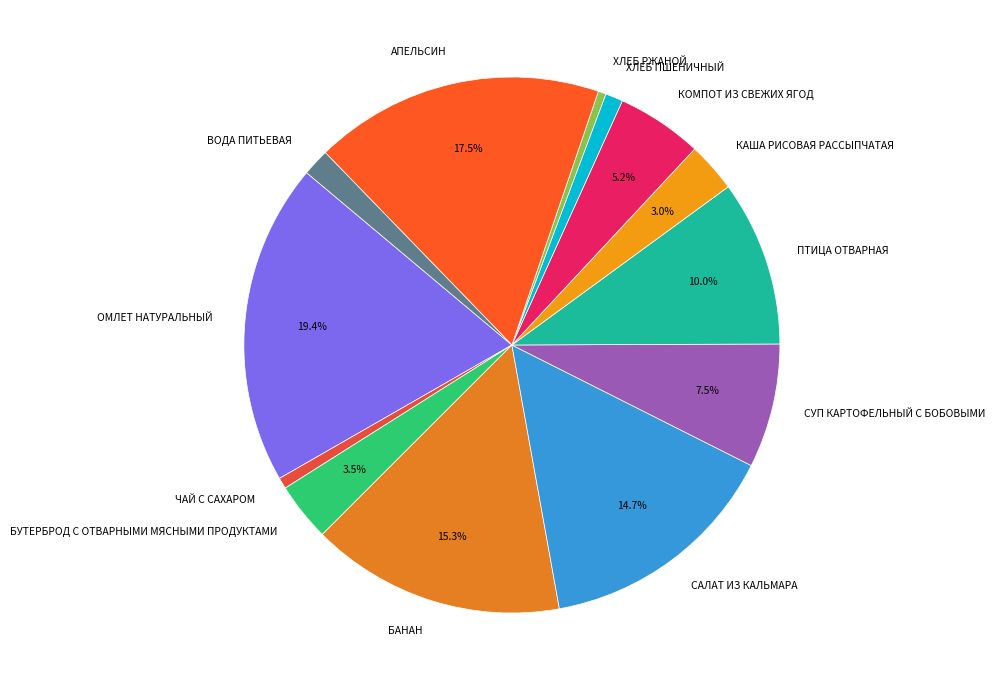

Does any single category account for the majority?

No